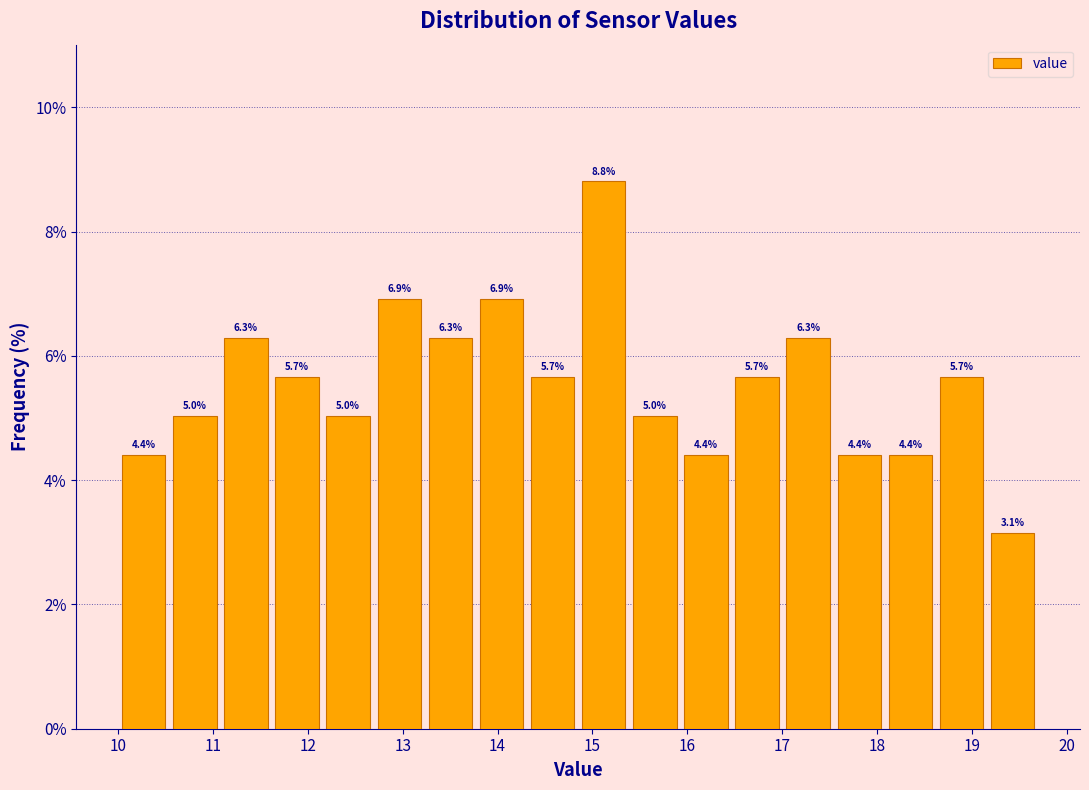

Which range on the x-axis has the tallest bar?

14.9 to 15.4